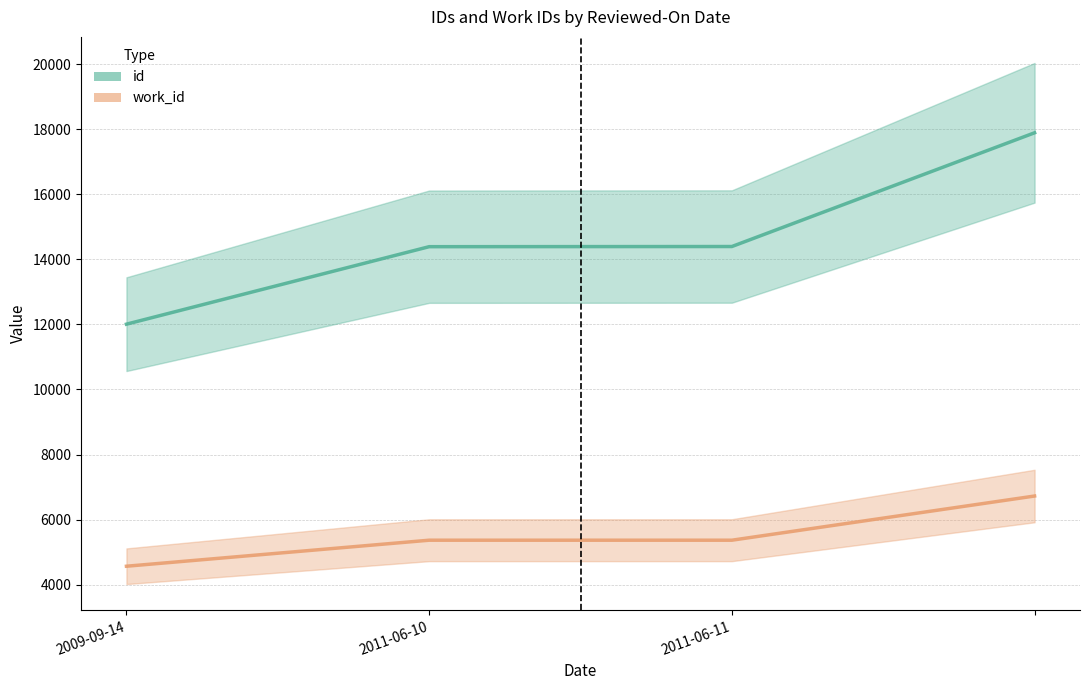

Is it true that id equals 12006 at 2009-09-14?

True